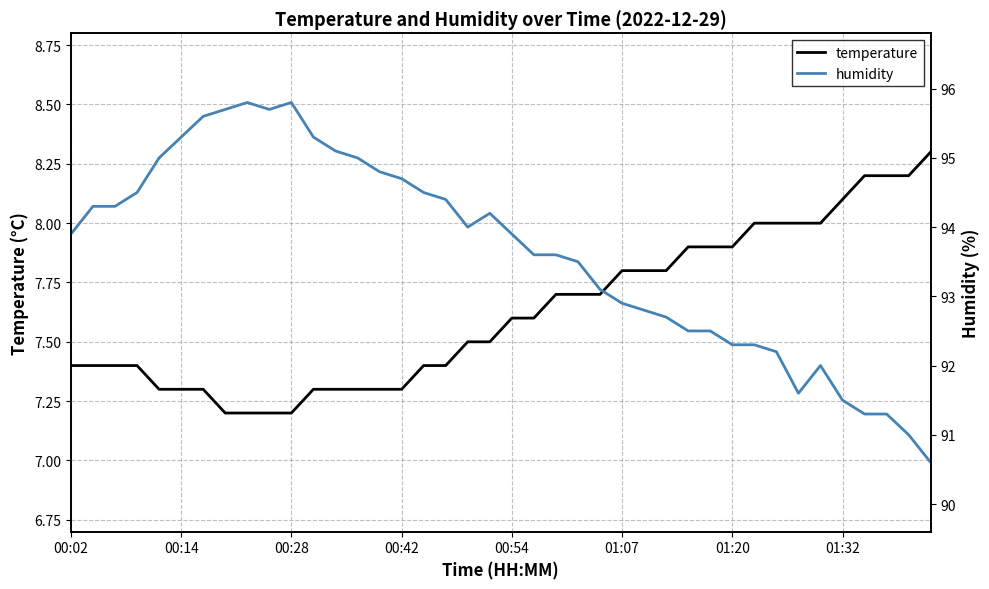

List the series in order of their peak value, lowest first.

temperature, humidity